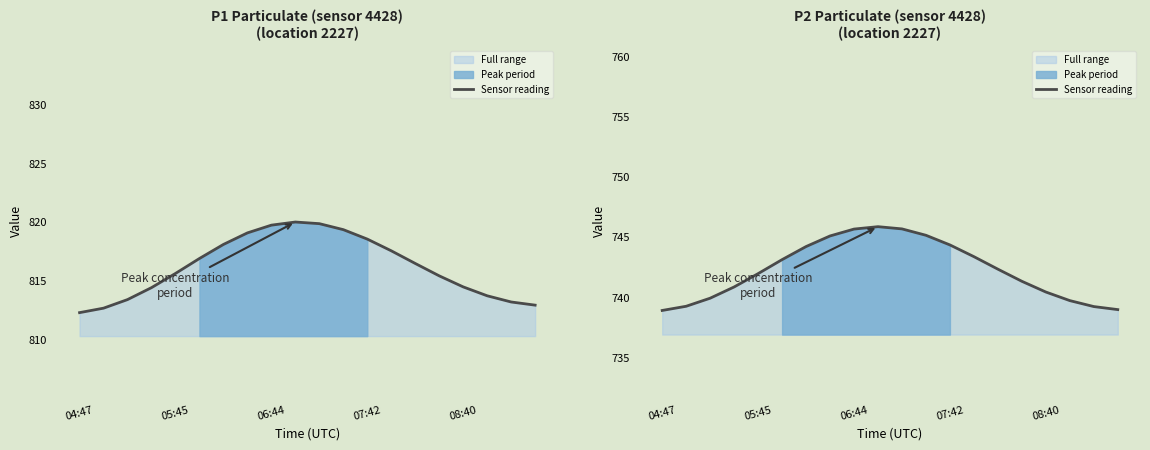

What is the average value?

742.3